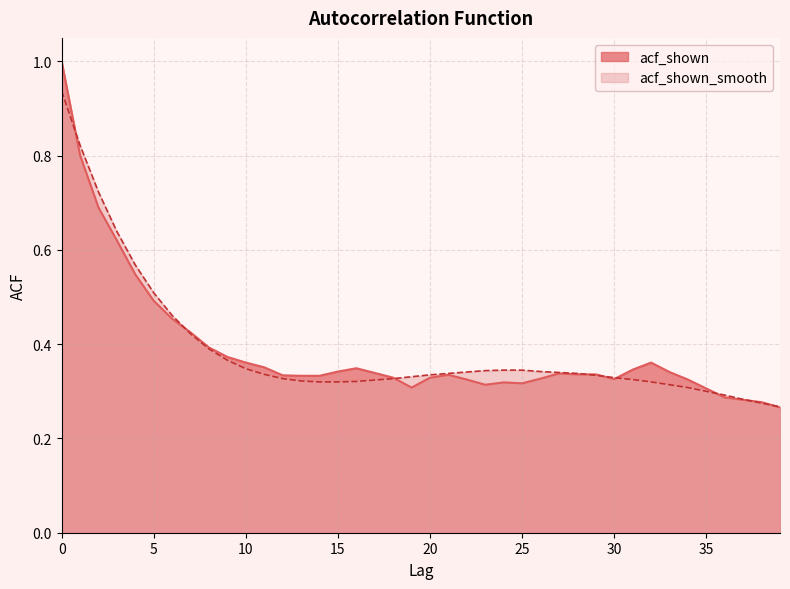

True or false: acf_shown_smooth and acf_shown cross at least once.

True